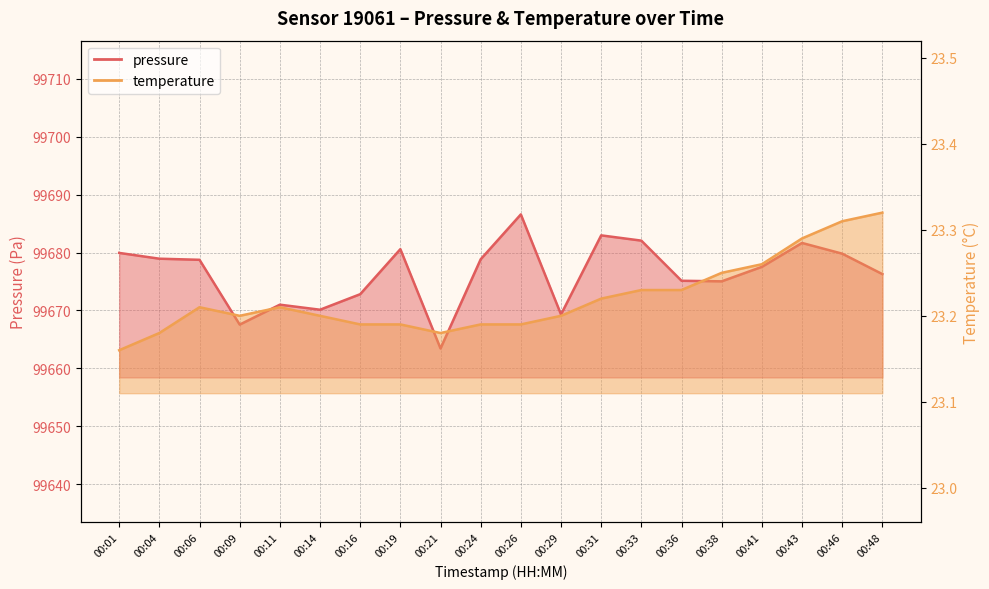

Reading left to right, list all the values displayed in this chart.

pressure: 00:01=99679.9	00:04=99678.9	00:06=99678.8	00:09=99667.6	00:11=99671.0	00:14=99670.1	00:16=99672.8	00:19=99680.6	00:21=99663.4	00:24=99678.8	00:26=99686.6	00:29=99669.3	00:31=99683.0	00:33=99682.1	00:36=99675.1	00:38=99675.0	00:41=99677.5	00:43=99681.7	00:46=99679.8	00:48=99676.3
temperature: 00:01=23.2	00:04=23.2	00:06=23.2	00:09=23.2	00:11=23.2	00:14=23.2	00:16=23.2	00:19=23.2	00:21=23.2	00:24=23.2	00:26=23.2	00:29=23.2	00:31=23.2	00:33=23.2	00:36=23.2	00:38=23.2	00:41=23.3	00:43=23.3	00:46=23.3	00:48=23.3